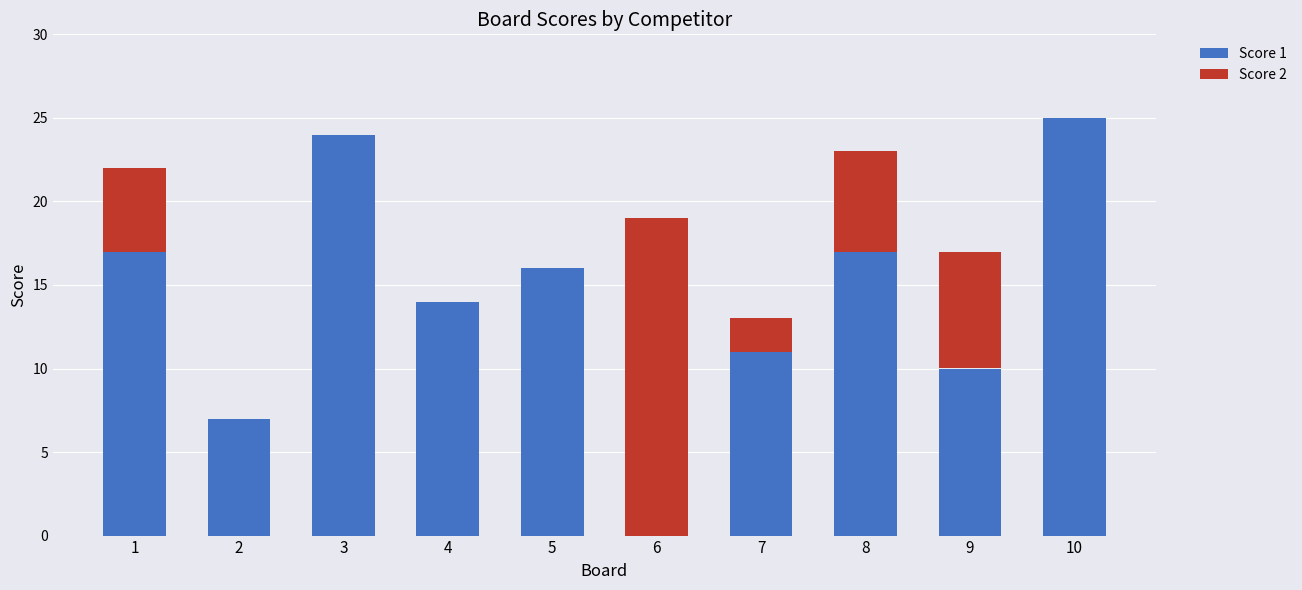

How many distinct data groups are displayed?

2